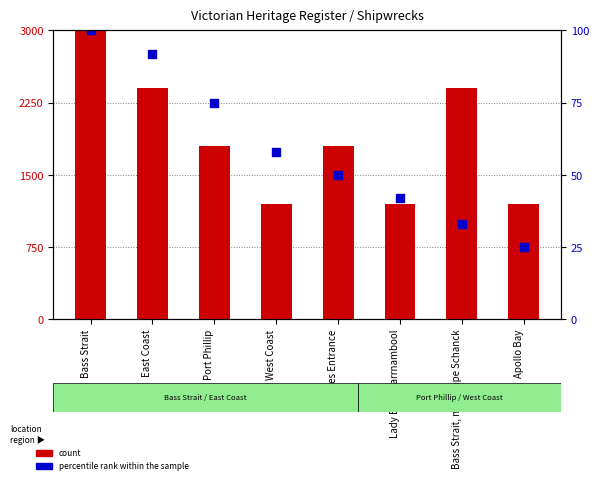

What are all the series names shown in the legend?

count, percentile rank within the sample